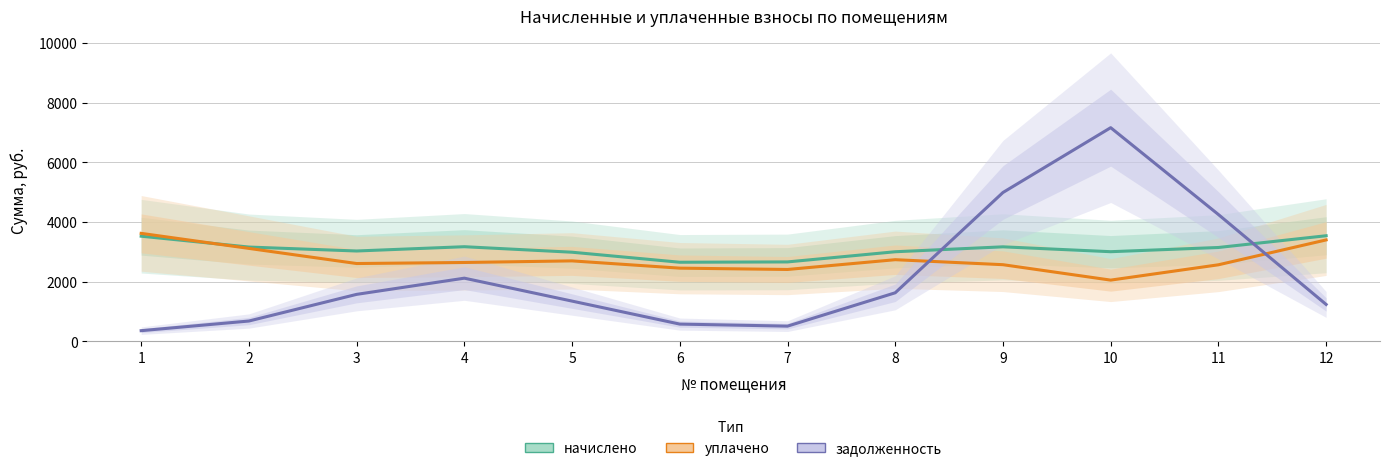

Which label corresponds to the largest value in the chart?

10